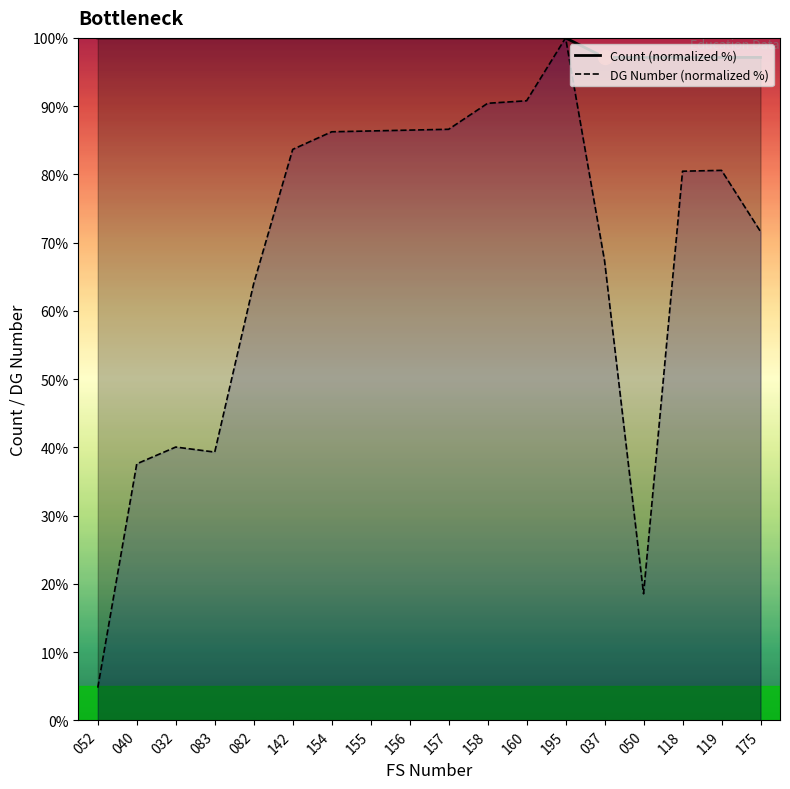

What is the sum of all DG Number values?

1214.9